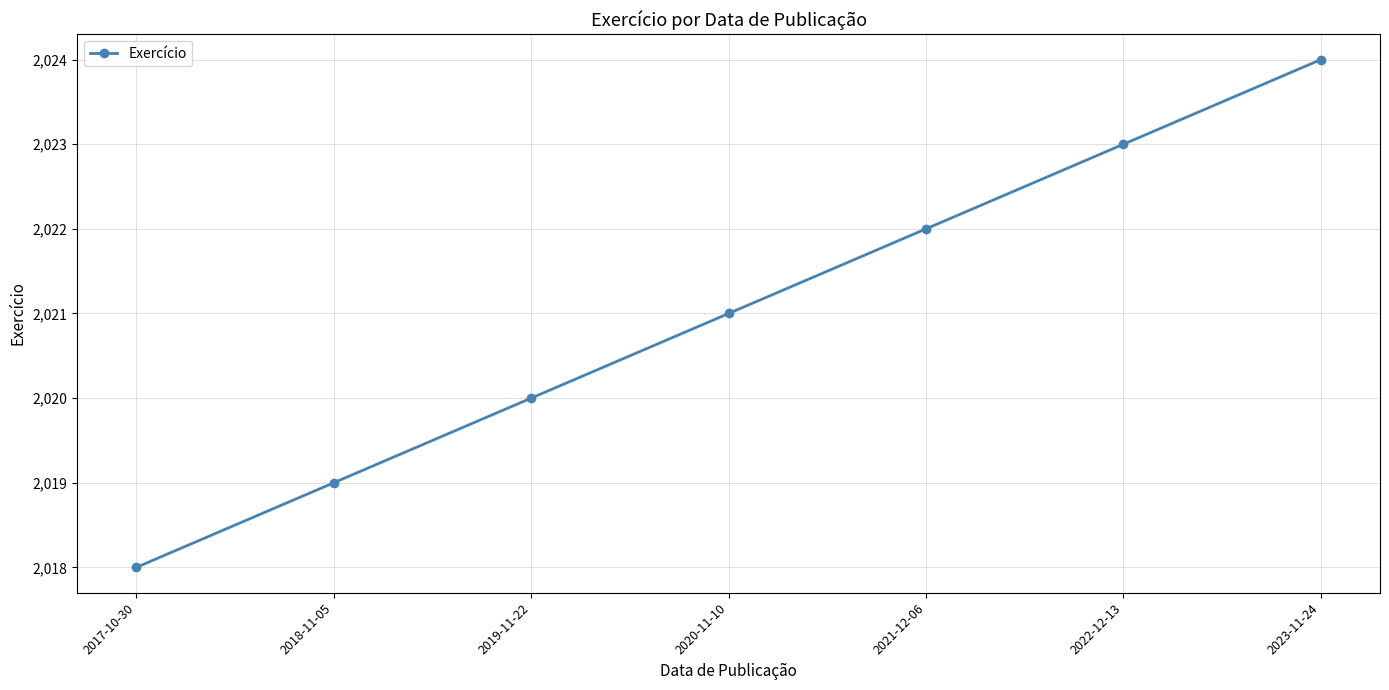

Approximately how many times larger is the value at 2017-10-30 compared to 2021-12-06?

1.0